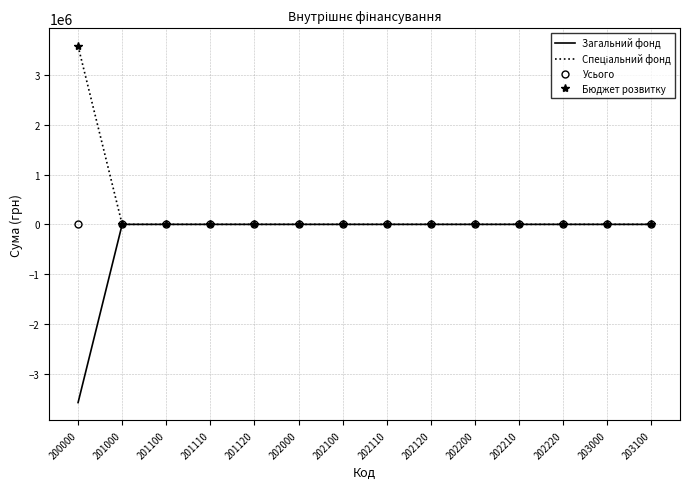

Which series has the widest spread of values?

Загальний фонд